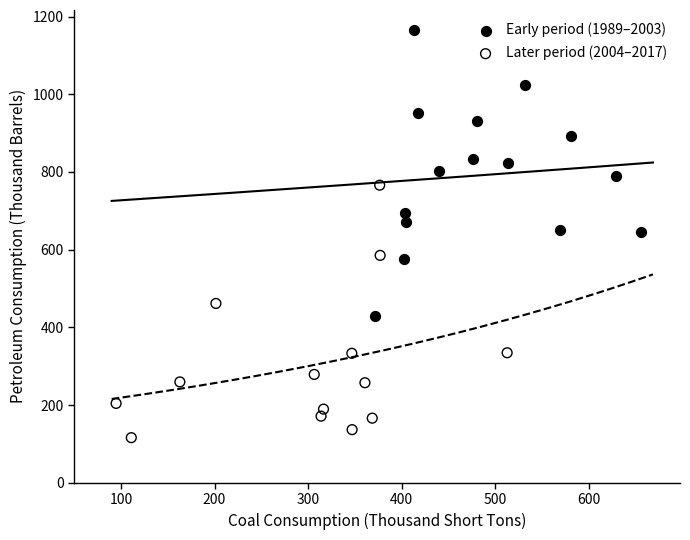

Which series reaches the minimum Y coordinate?

Later period (2004–2017)